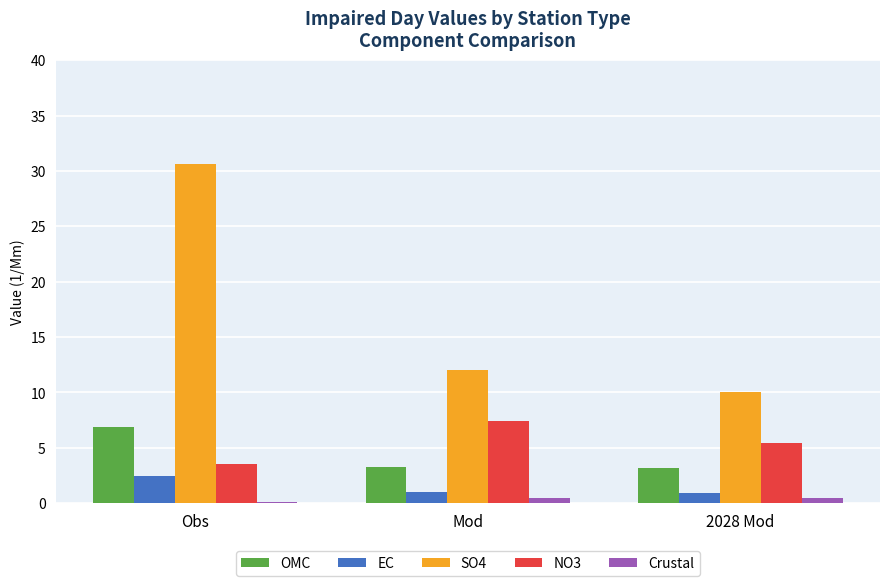

Which series changed the most between Obs and 2028 Mod?

SO4